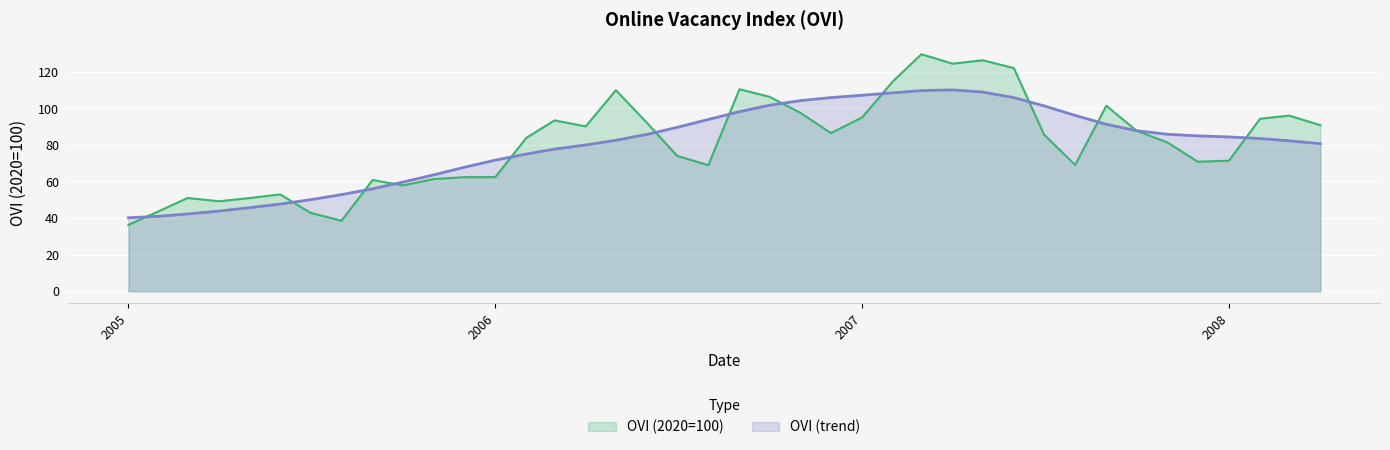

True or false: OVI (trend) has more than 0 interior local peaks.

True